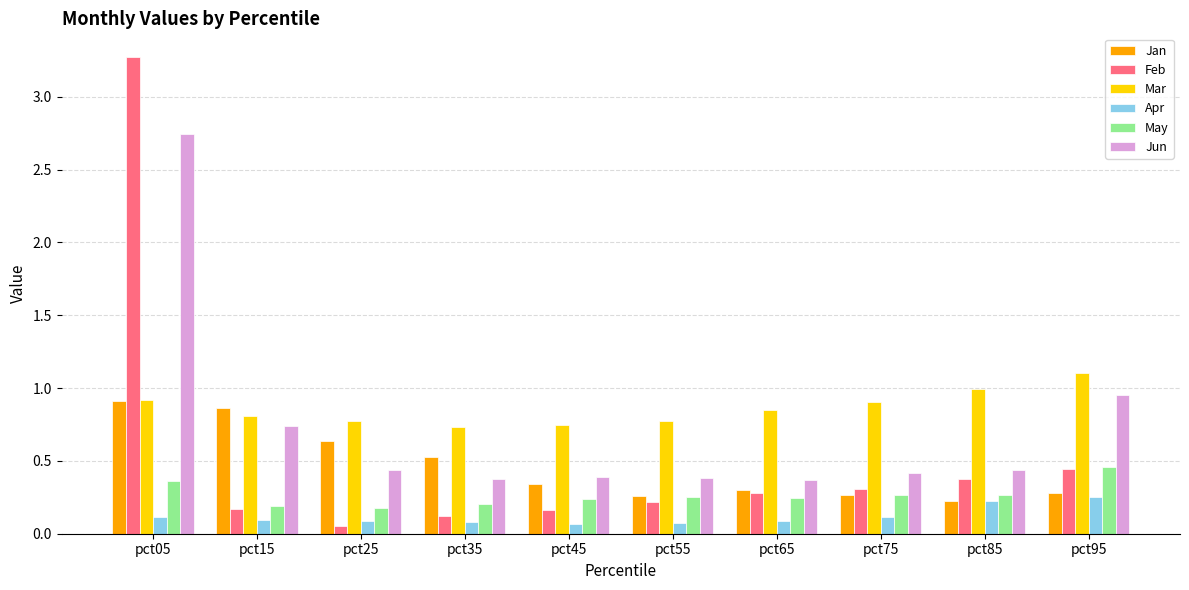

What are all the series names shown in the legend?

Jan, Feb, Mar, Apr, May, Jun